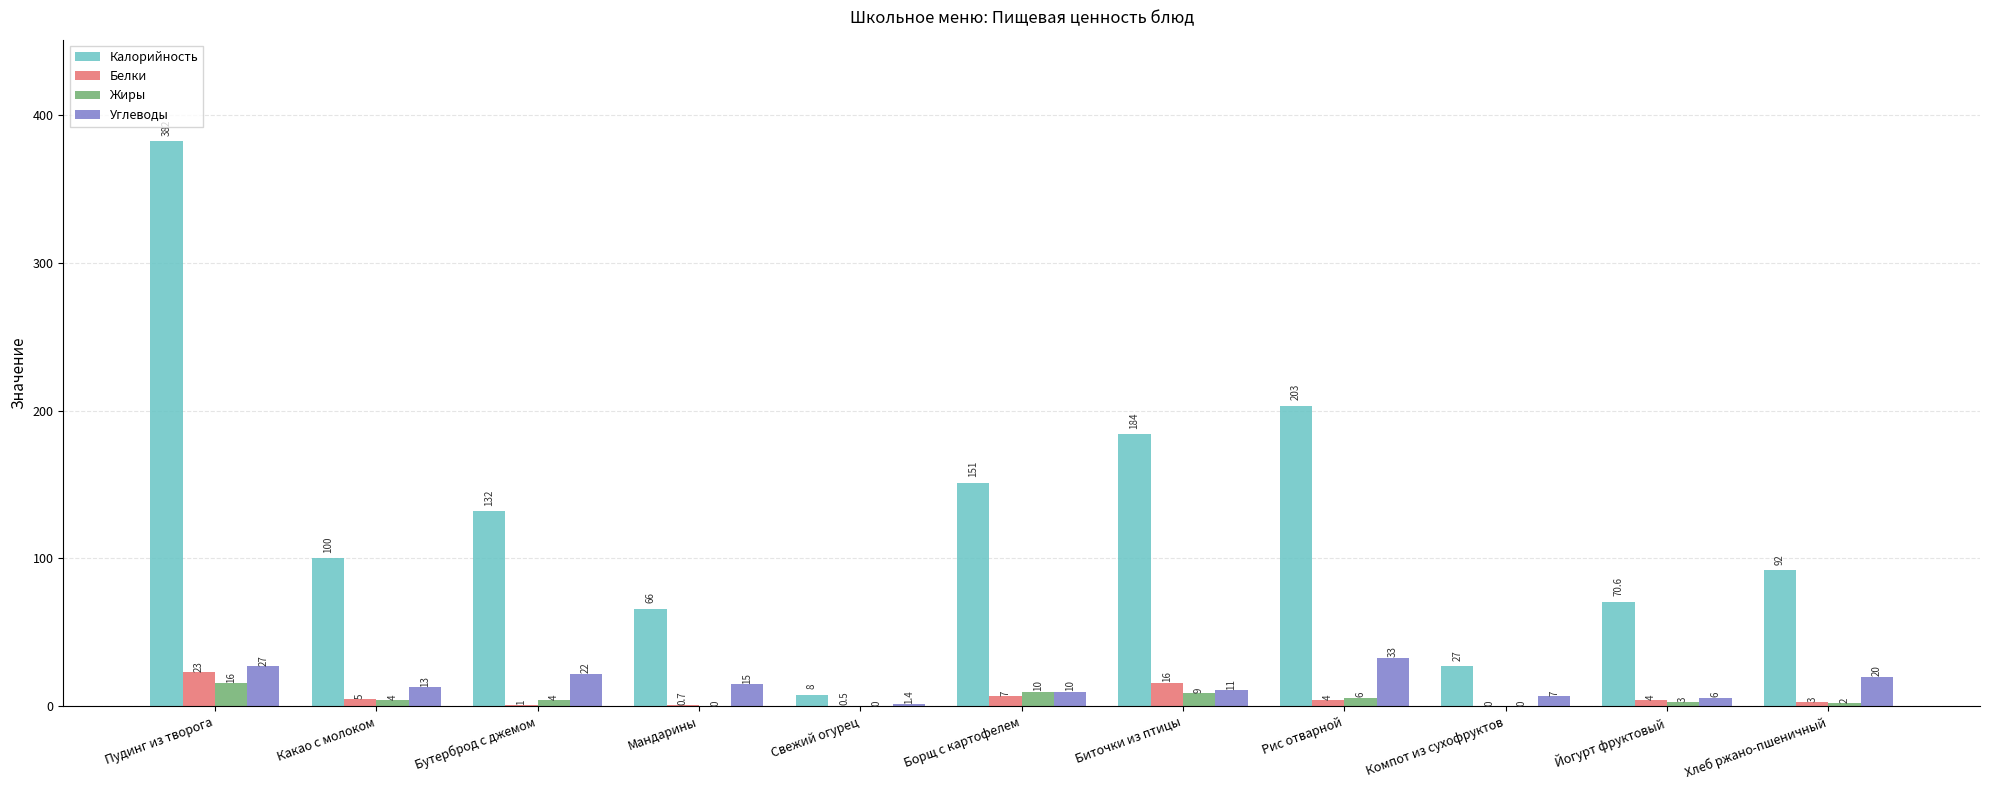

Between Биточки из птицы and Рис отварной, which series saw the biggest shift?

Углеводы